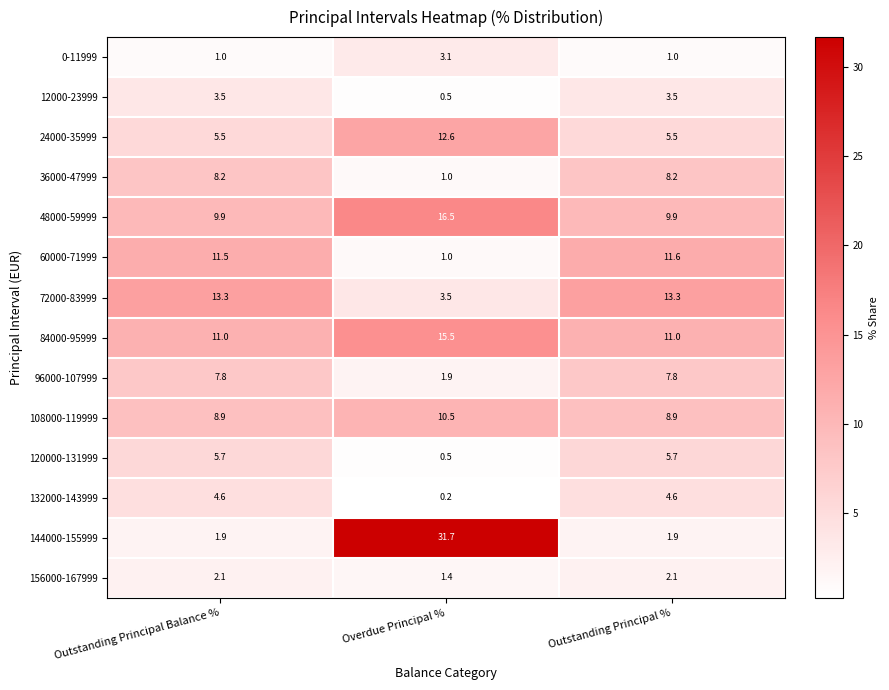

The 24000-35999 series shows 6.1 at Overdue Principal %. True or false?

False